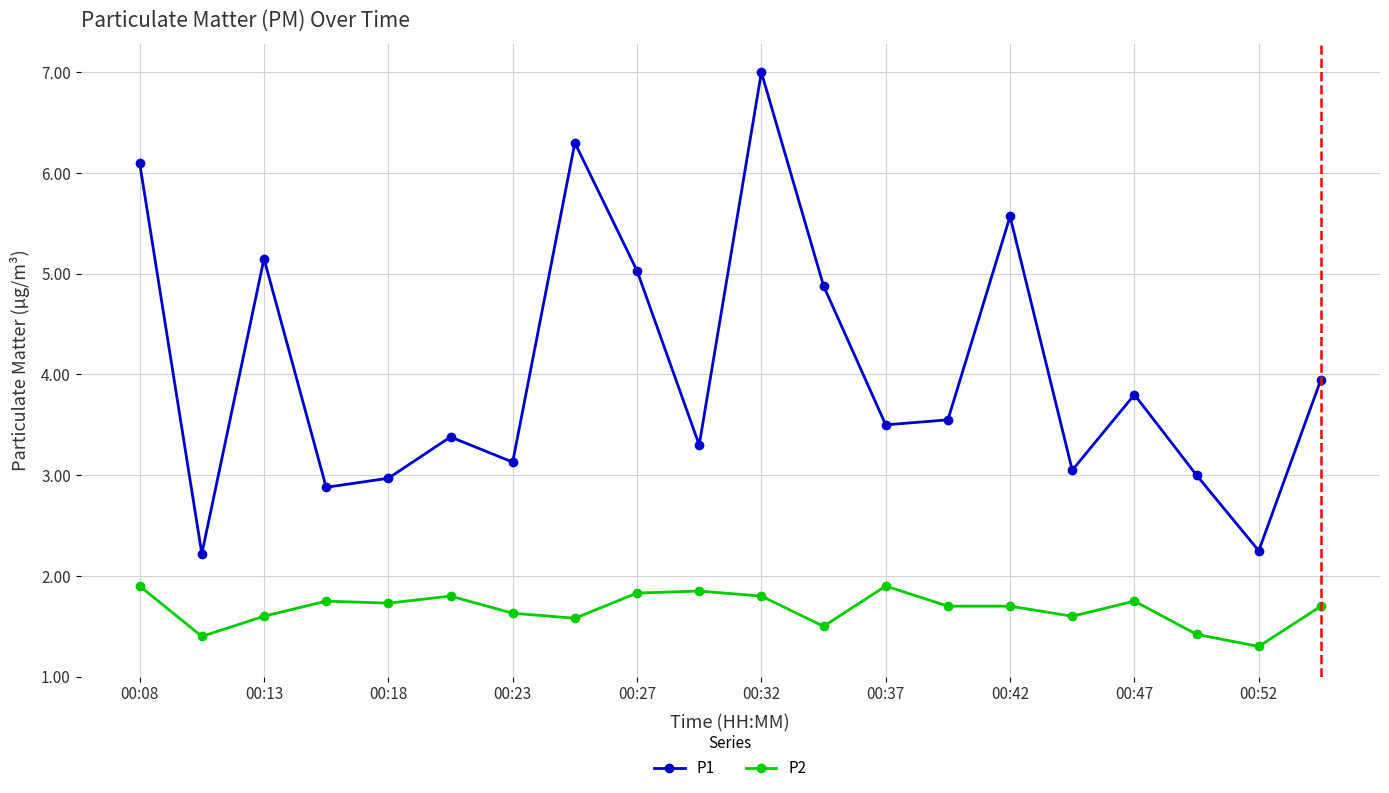

Which series has the largest total across all categories?

P1